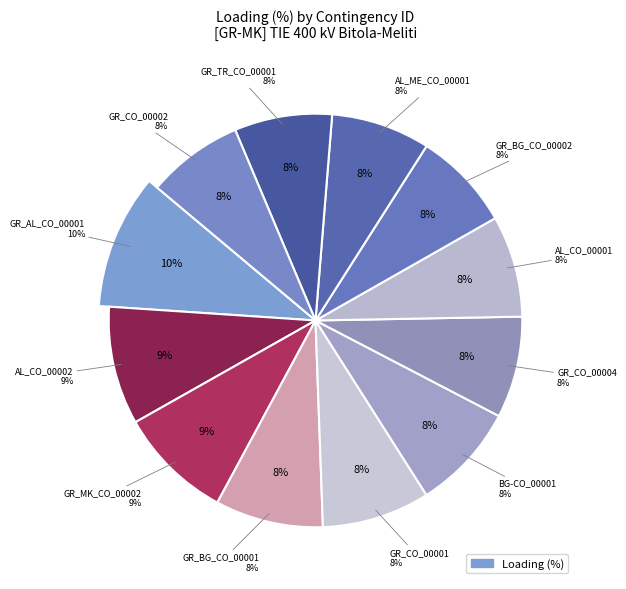

Is the sum of AL_ME_CO_00001 and GR_MK_CO_00002 greater than half?

No